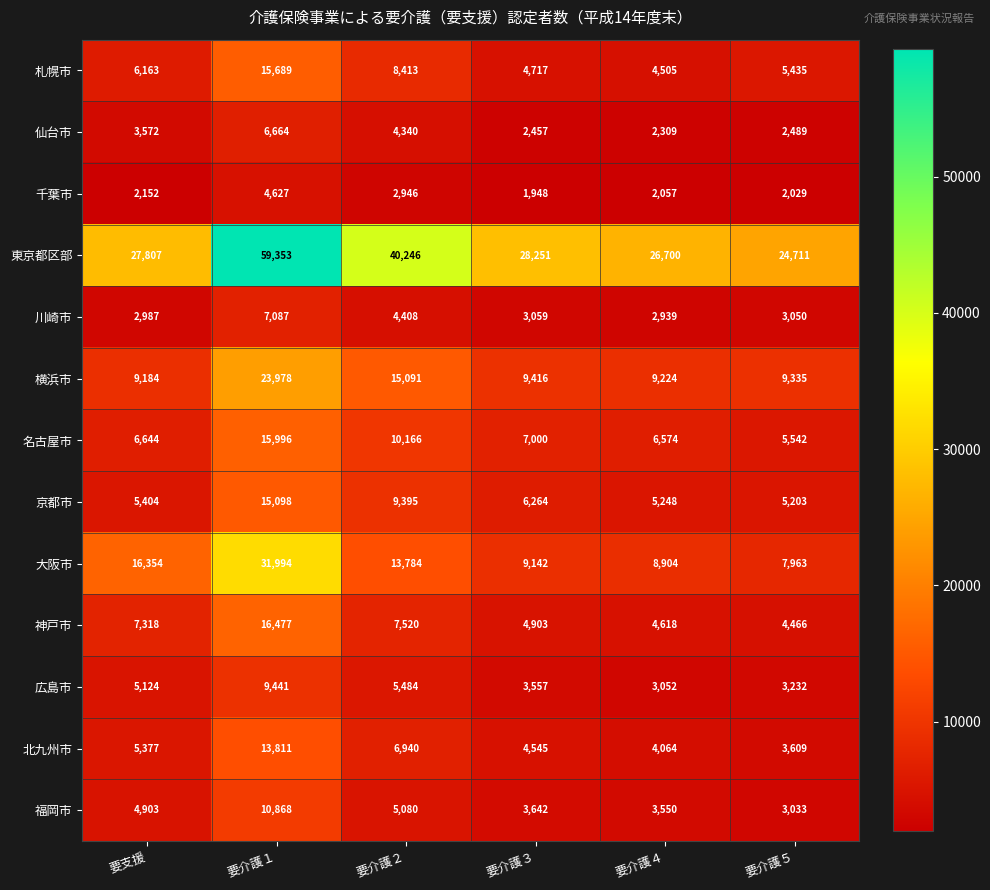

Which category has the highest value in the 福岡市 series?

要介護１